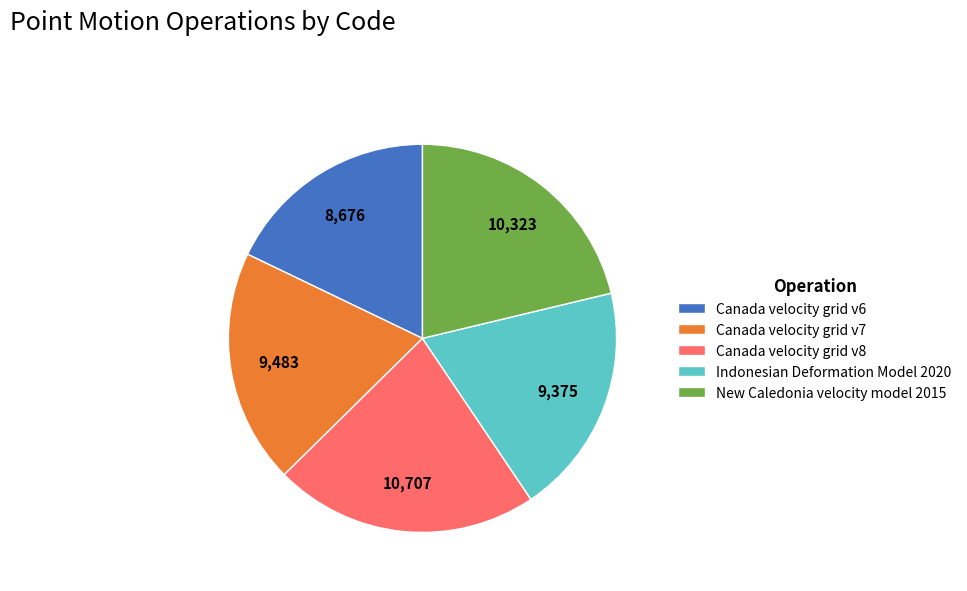

Combined, do Canada velocity grid v8 and New Caledonia velocity model 2015 account for over 50%?

No